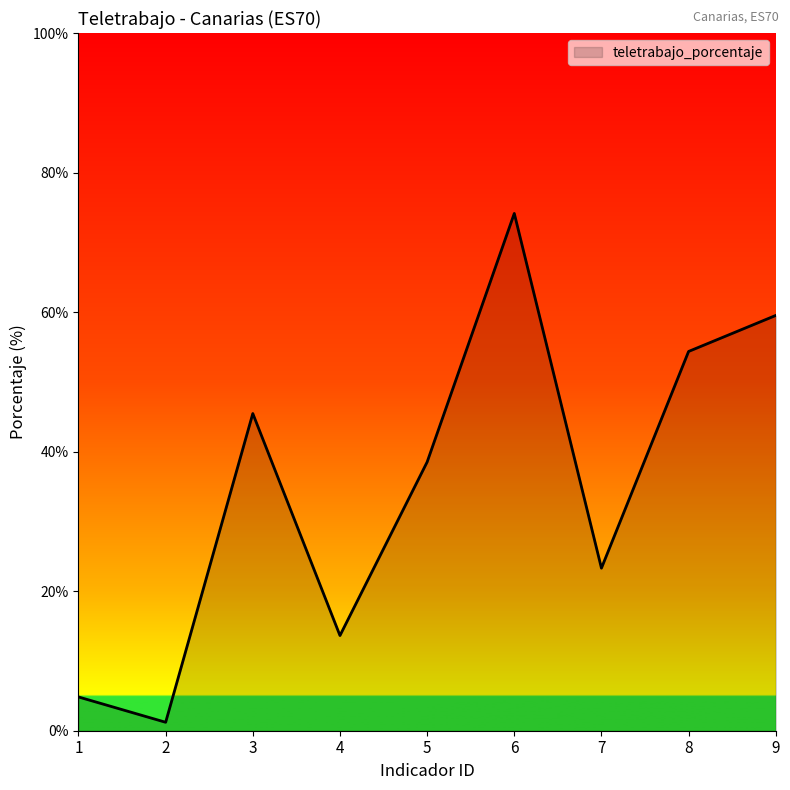

What is the ratio of the value at 6 to the value at 7?

3.2